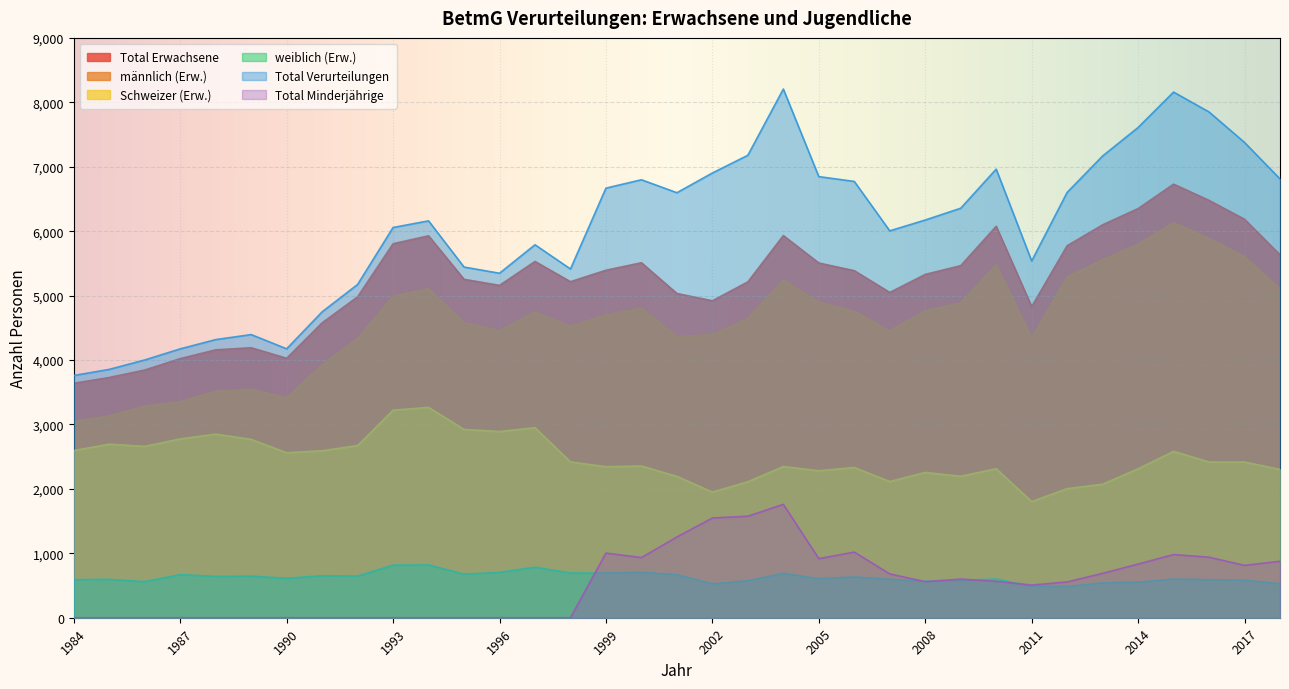

Which series has the widest spread of values?

Total Verurteilungen